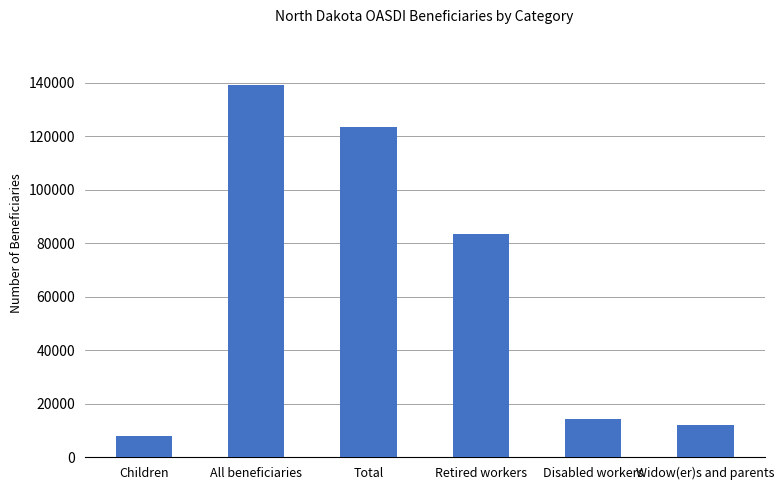

What is the change in value from Children to All beneficiaries?

+131145